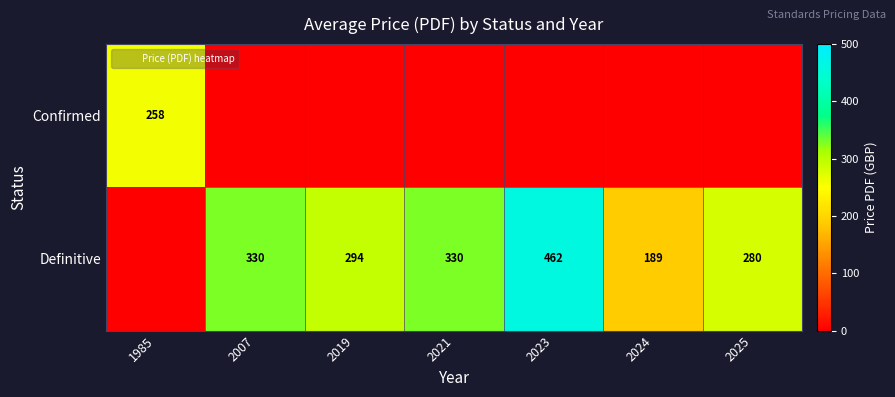

Which category has the highest value in the Confirmed series?

1985